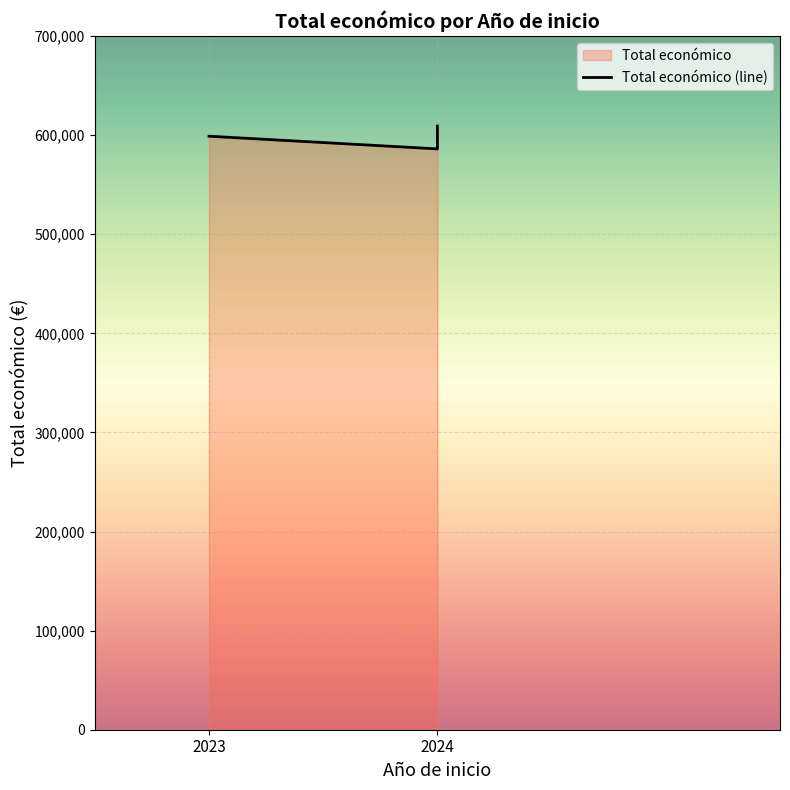

How many data points are less than 598909?

1